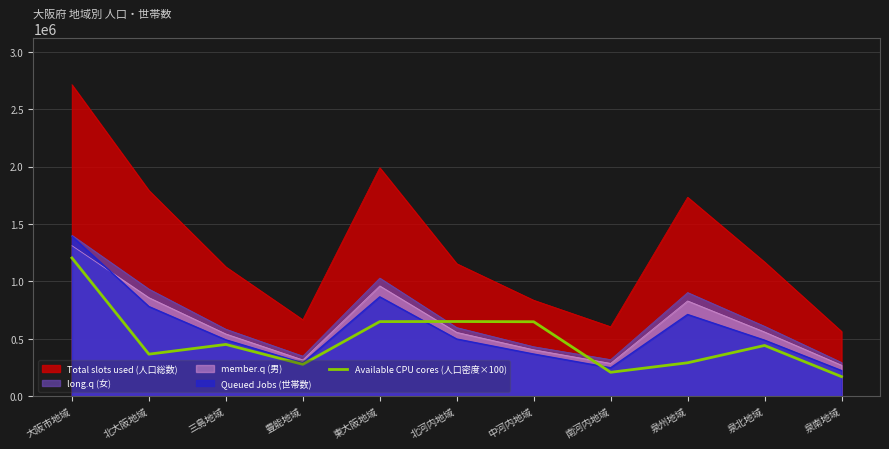

True or false: Queued Jobs (世帯数) and Total slots used (人口総数) cross at least once.

False